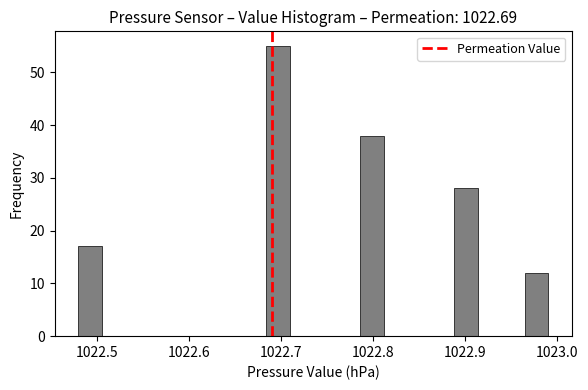

Around what value on the x-axis is the tallest bar? Give the approximate position of its centre, as read against the axis.

1022.70